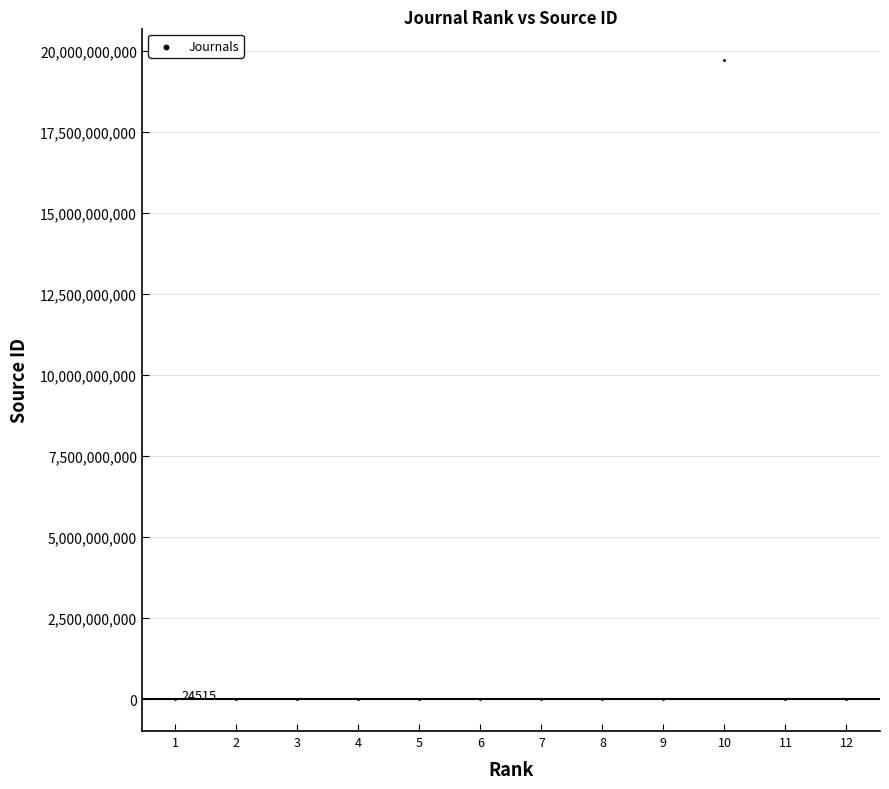

What is the average Y value?

1641714675